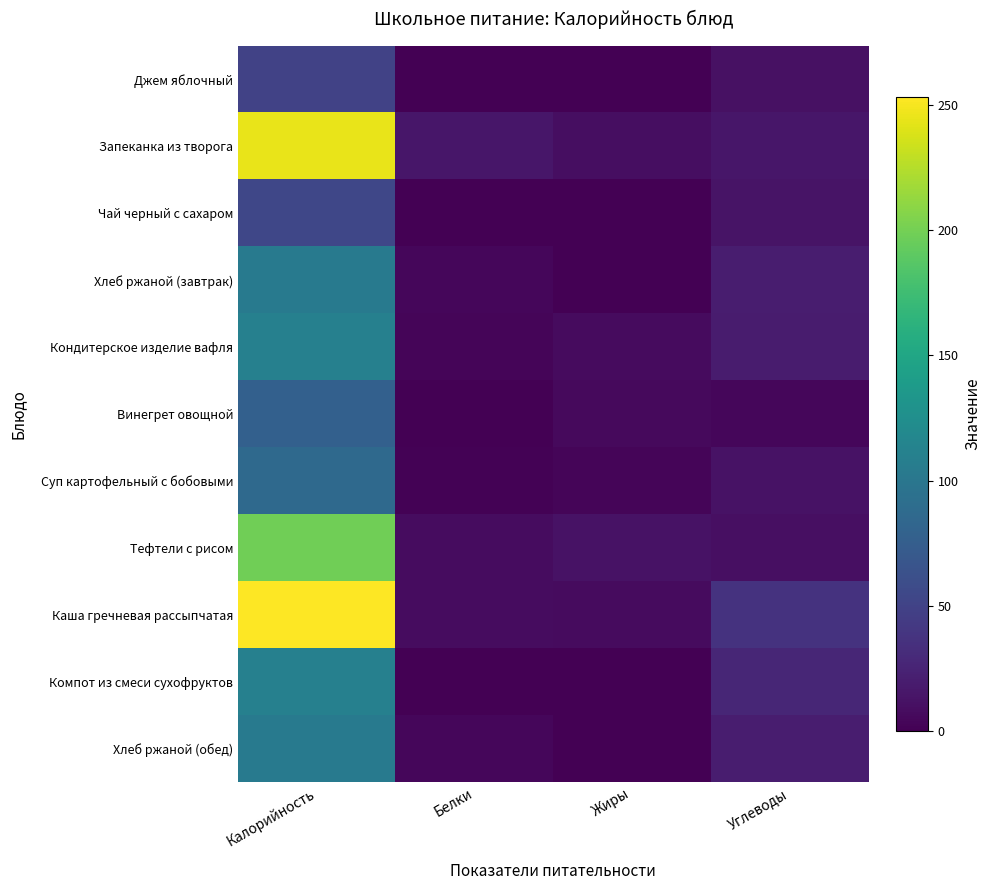

Which series has the largest total across all categories?

Каша гречневая рассыпчатая